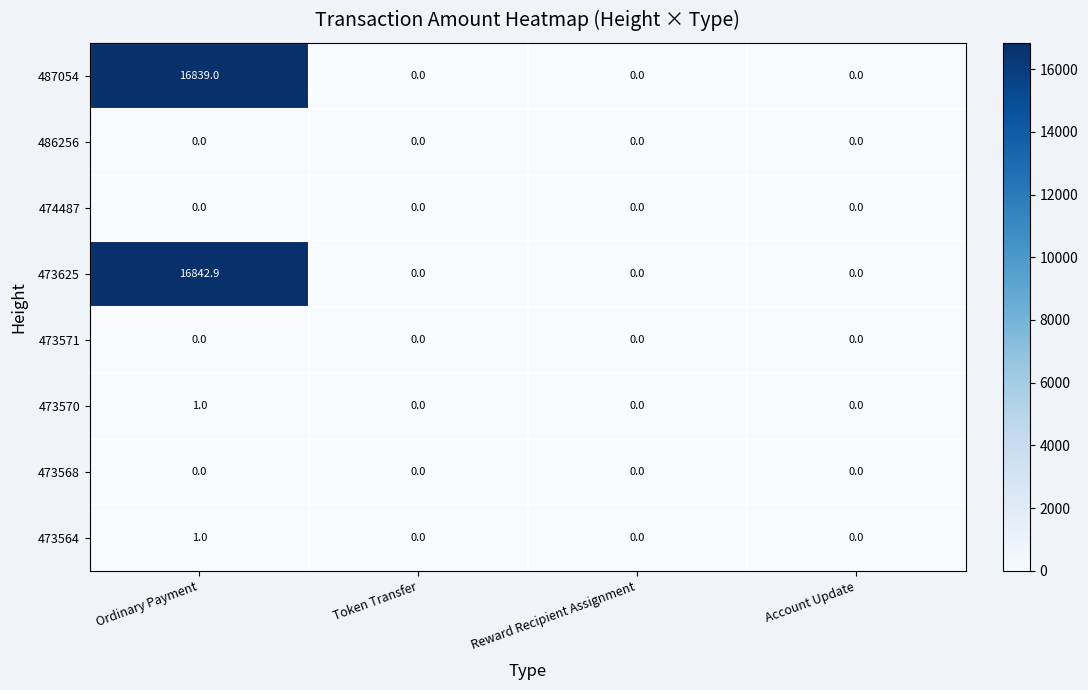

What is the maximum value shown in the chart?

16842.9